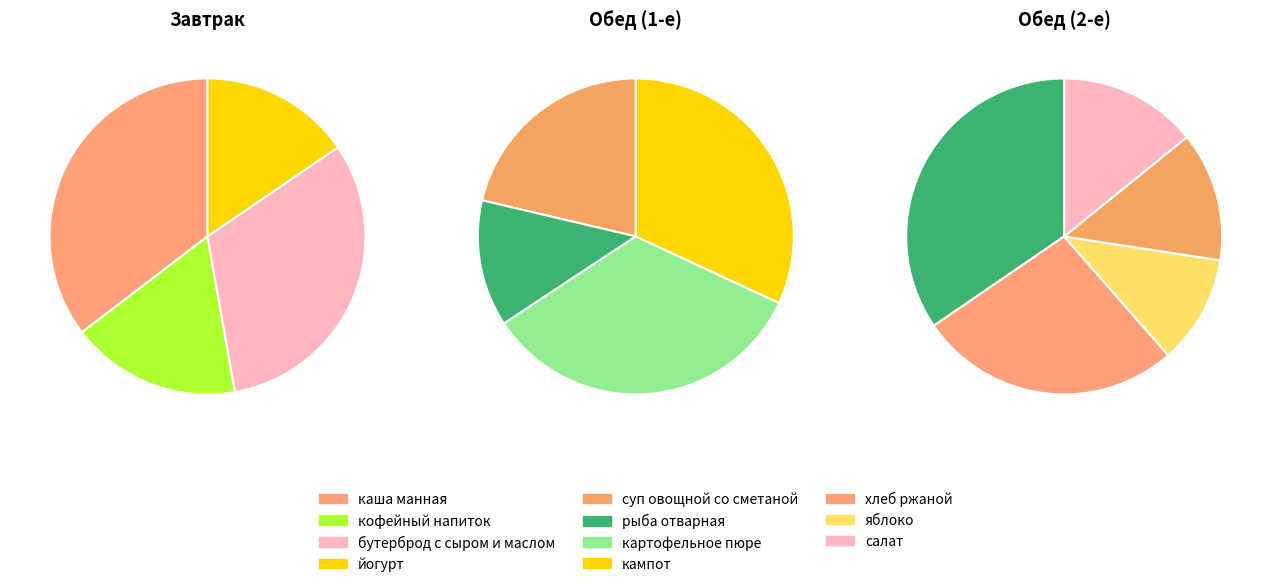

Rank the categories by value from highest to lowest.

каша манная, бутерброд с сыром и маслом, картофельное пюре, кампот из свежих фруктов, хлеб ржаной, кофейный напиток, суп овощной со сметаной, йогурт, рыба отварная, яблоко